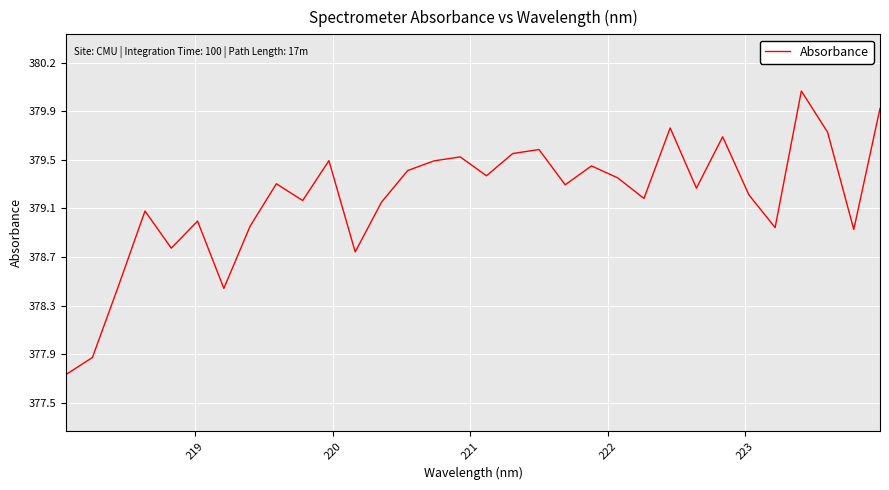

How many points are higher than both their immediate neighbors (excluding endpoints)?

10